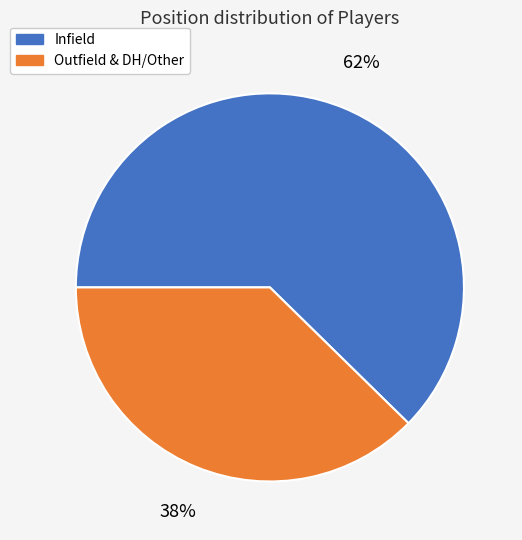

To the nearest percent, what is the average slice percentage?

50%